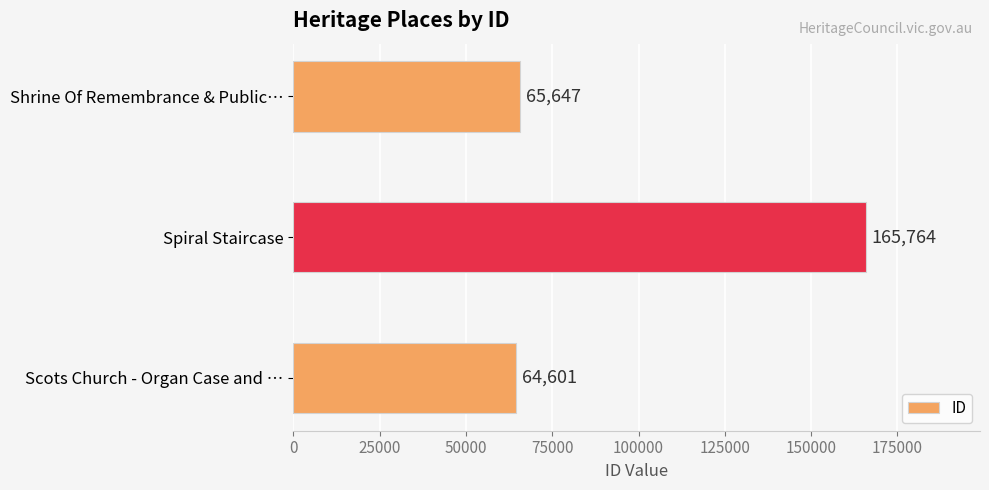

Is it true that the value at Scots Church - Organ Case and … is 110649?

False